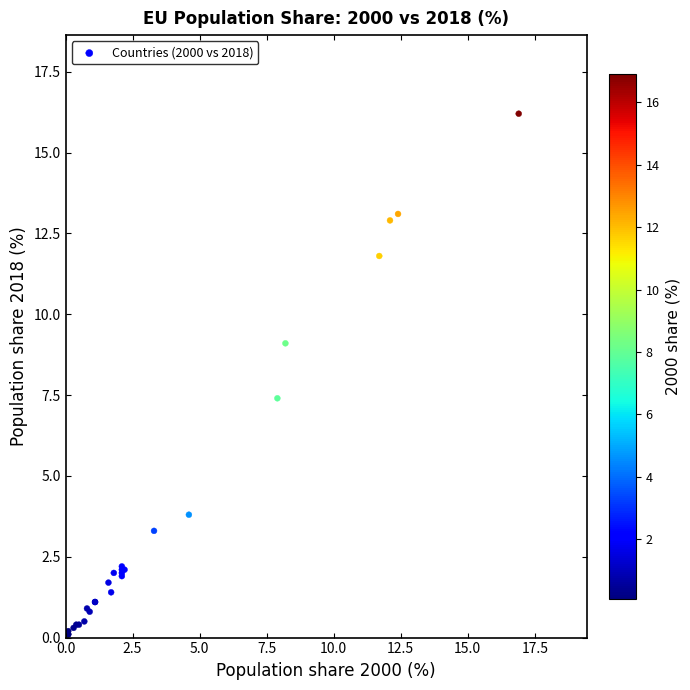

What Y value in the scatter plot is closest to 8?

7.4